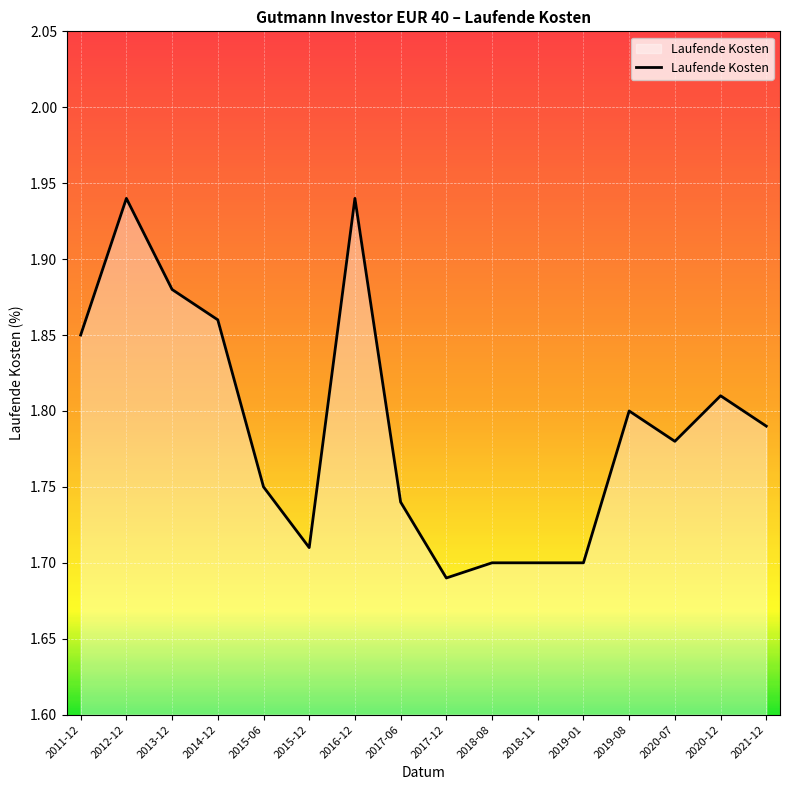

What position from the left is 2014-12?

4